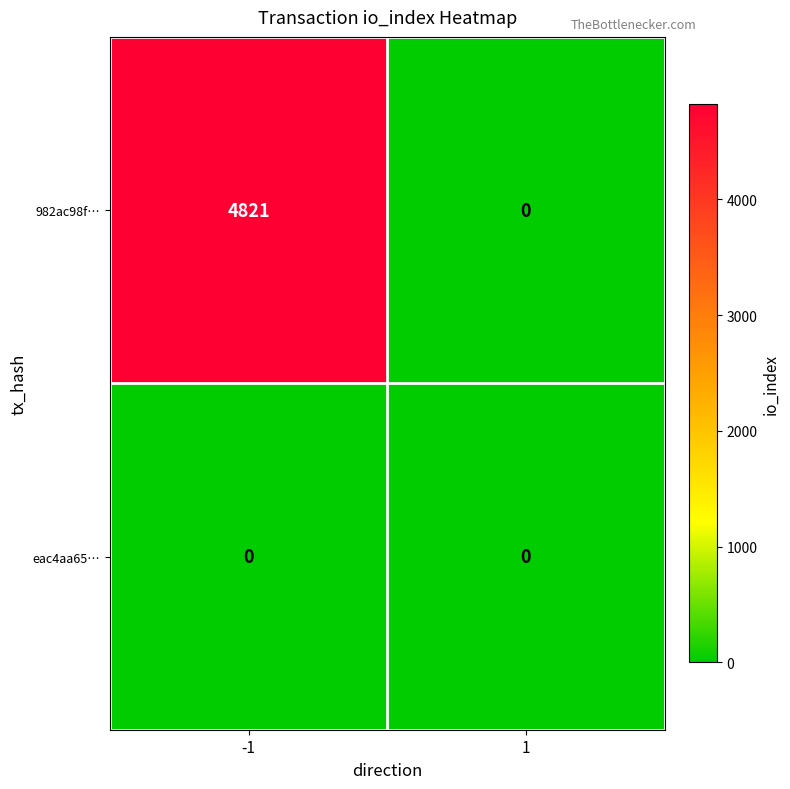

What is the greatest value displayed?

4821